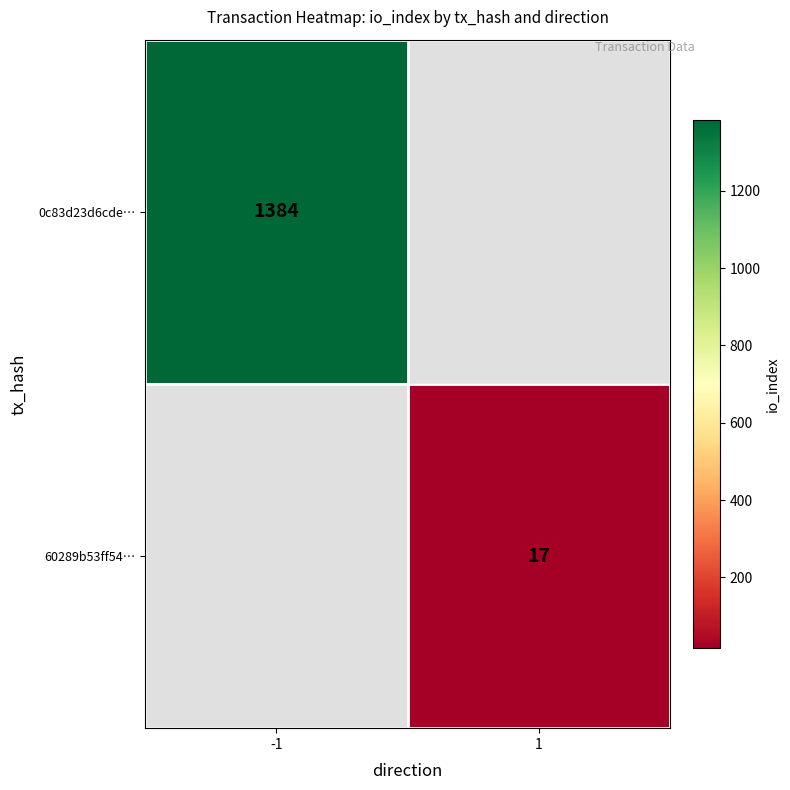

True or false: 0c83d23d6cde… has a value of 1384 at -1.

True